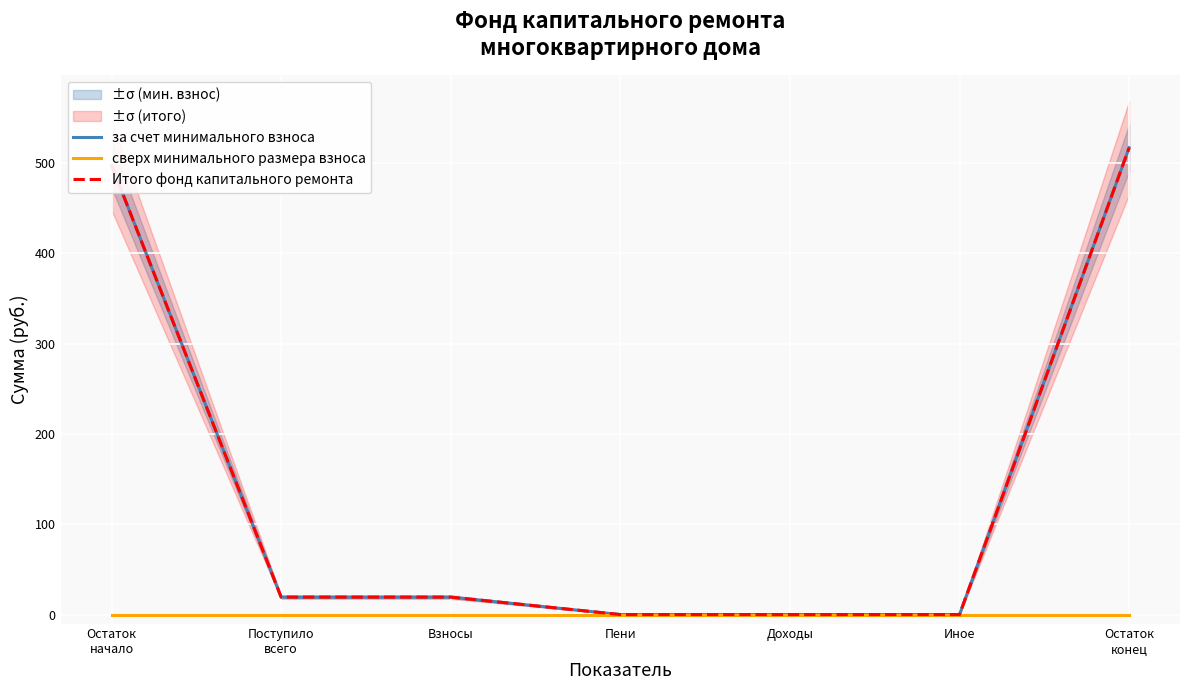

What is the average value of the за счет минимального взноса series?

150.5